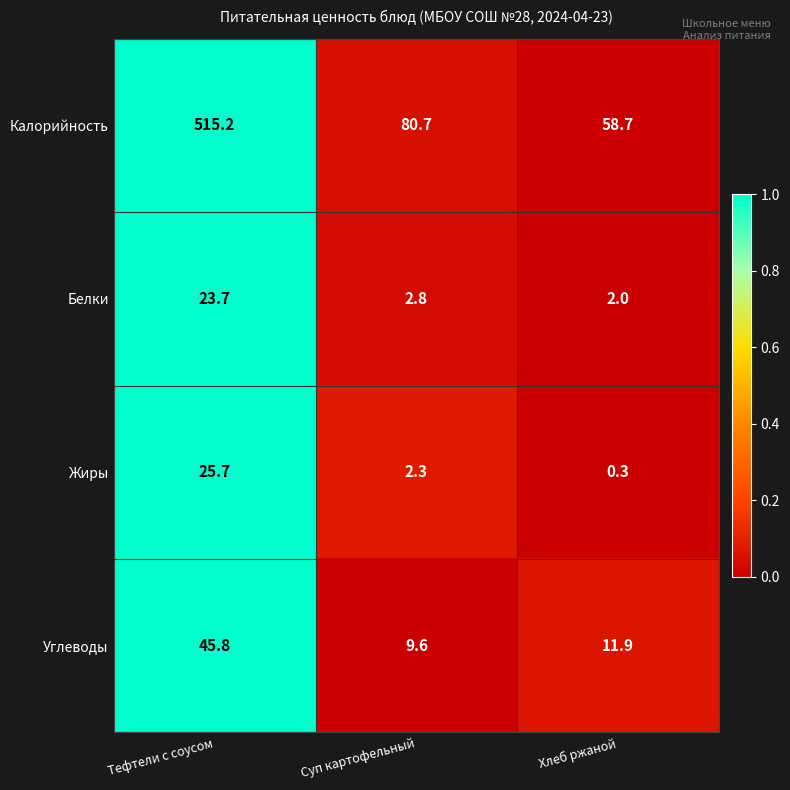

How many data points does each series have?

3